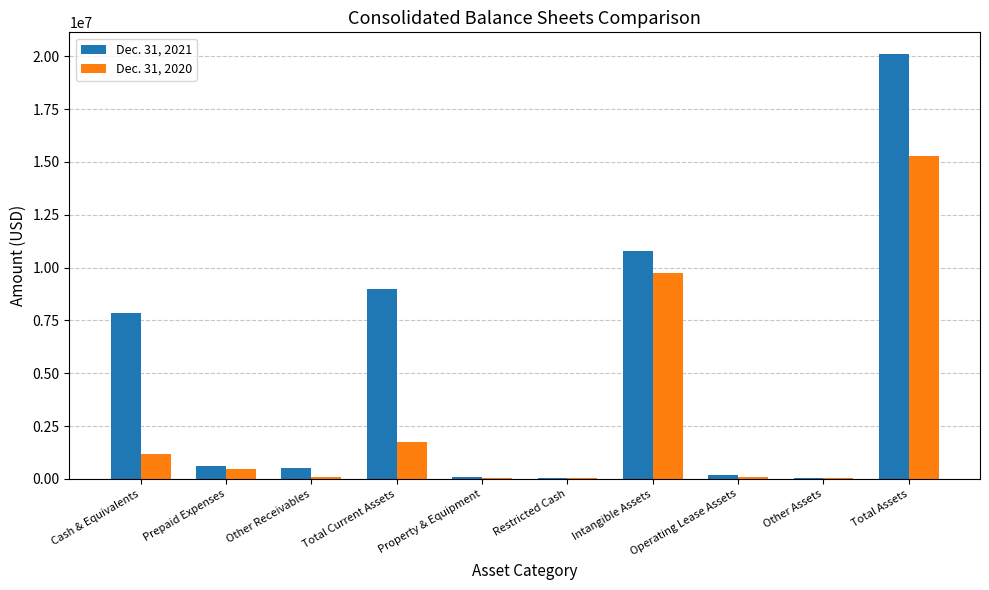

At which label does Dec. 31, 2021 reach its peak?

Total Assets